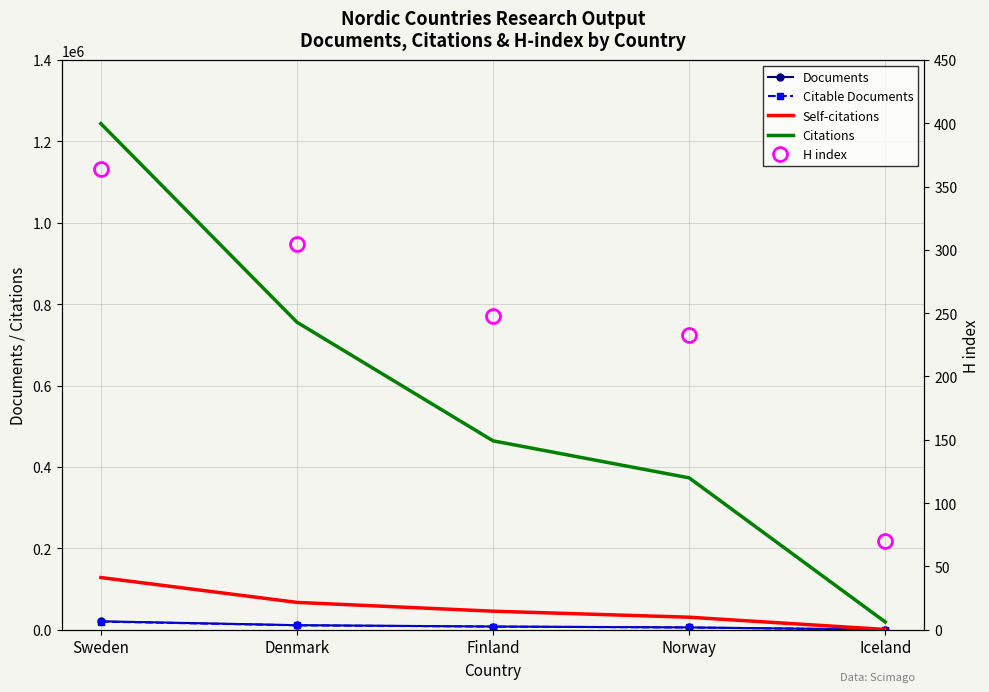

What is the label of the 3rd point from the right?

Finland